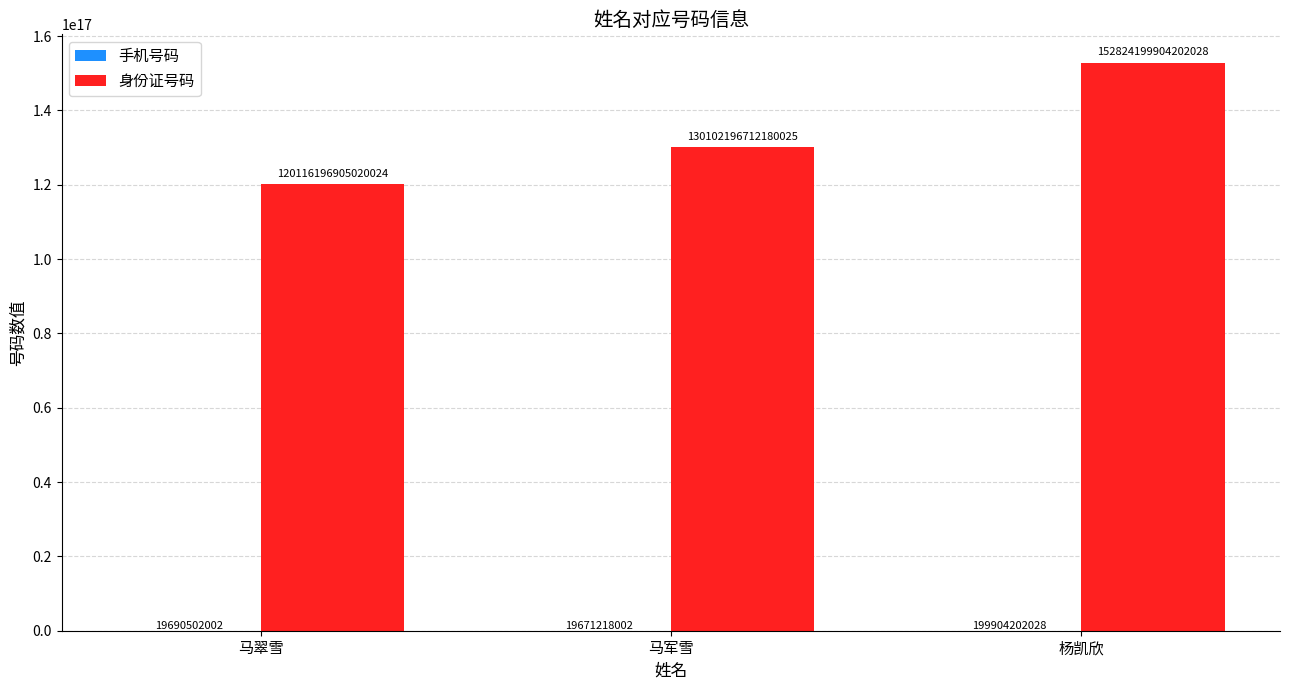

The 身份证号码 series shows 61035509785598032 at 马军雪. True or false?

False